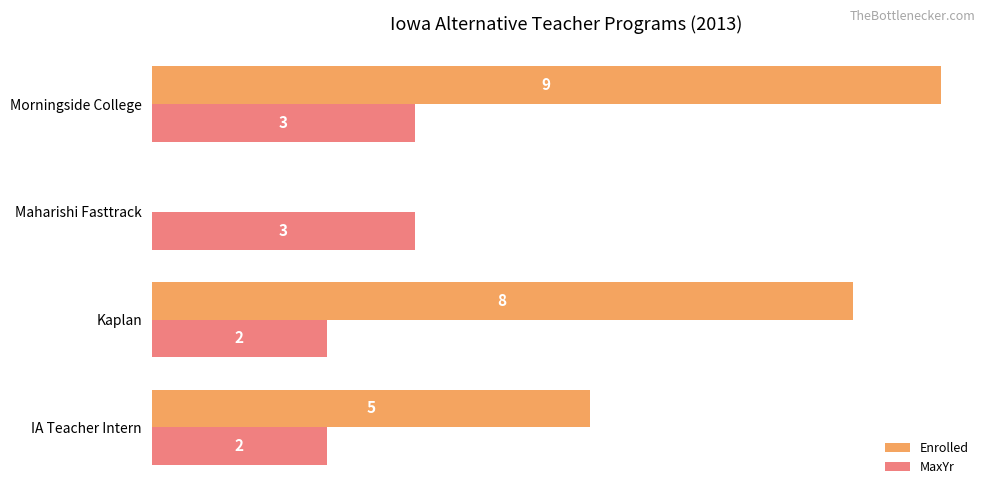

Which series has the largest total across all categories?

Enrolled